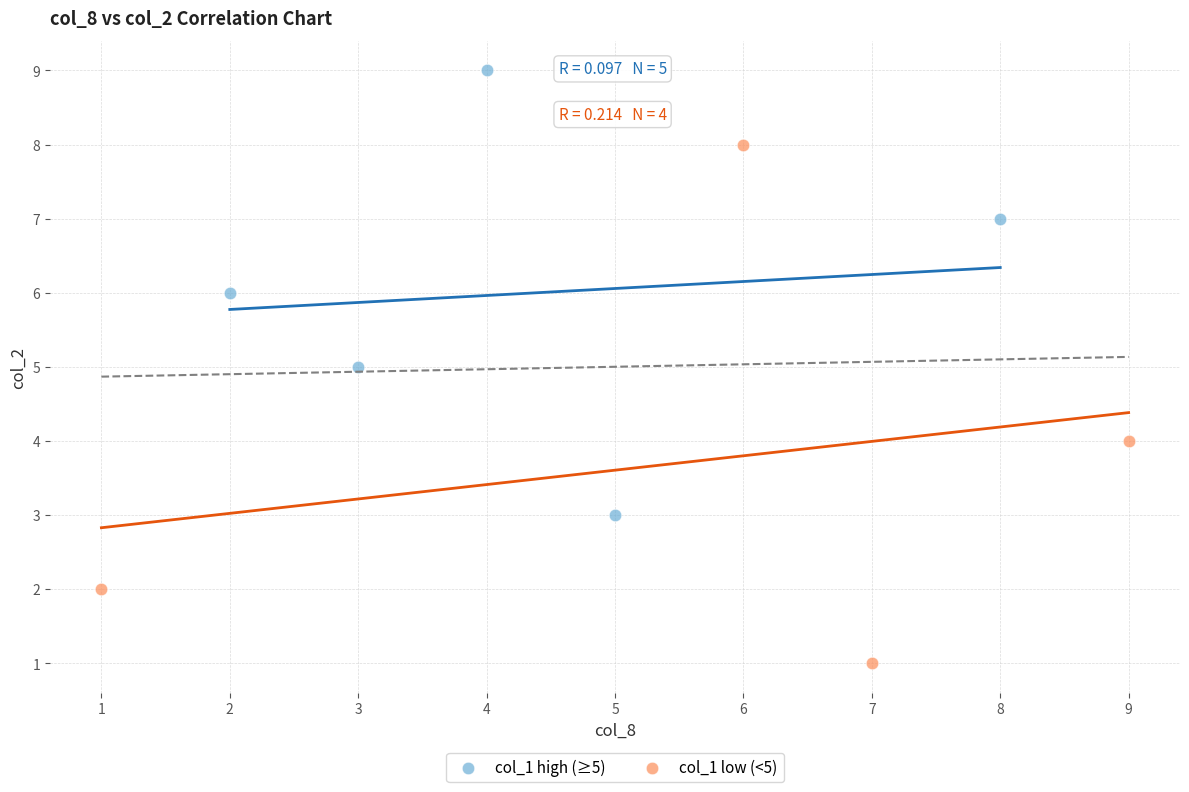

Which series has the widest spread of Y values?

col_1 low (<5)